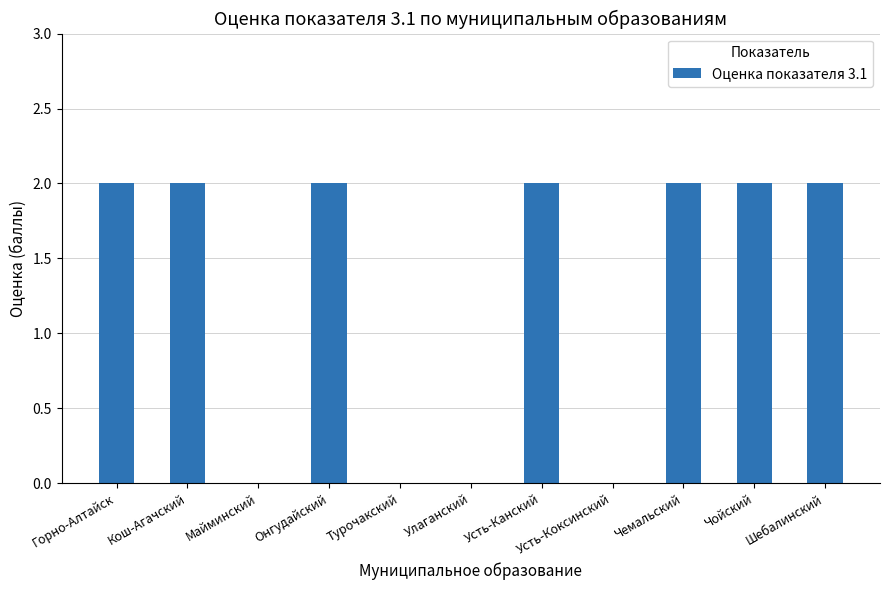

Reading left to right, transcribe all the data shown in this chart.

Горно-Алтайск=2	Кош-Агачский=2	Майминский=0	Онгудайский=2	Турочакский=0	Улаганский=0	Усть-Канский=2	Усть-Коксинский=0	Чемальский=2	Чойский=2	Шебалинский=2